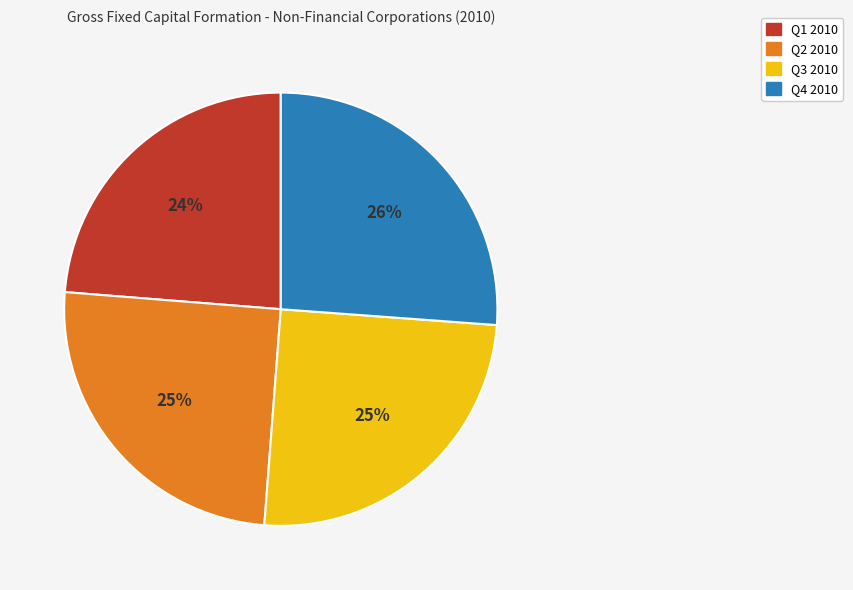

Does Q4 2010 represent more than half of the total?

No